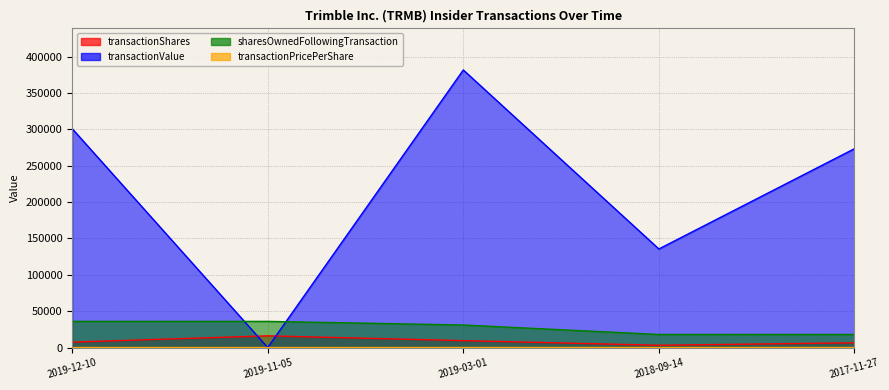

True or false: sharesOwnedFollowingTransaction has more than 1 points higher than both neighbors.

False